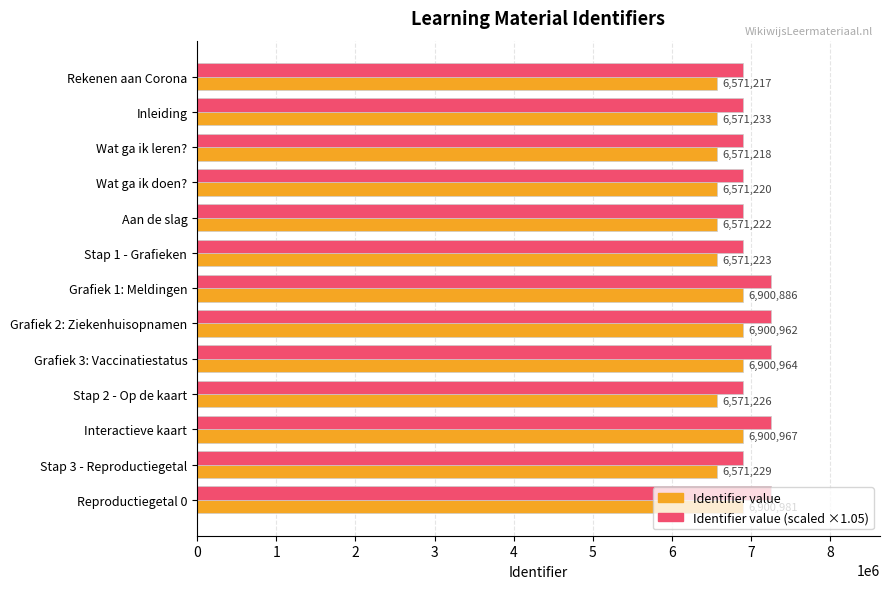

At which category is the sum across all series the highest?

Reproductiegetal 0